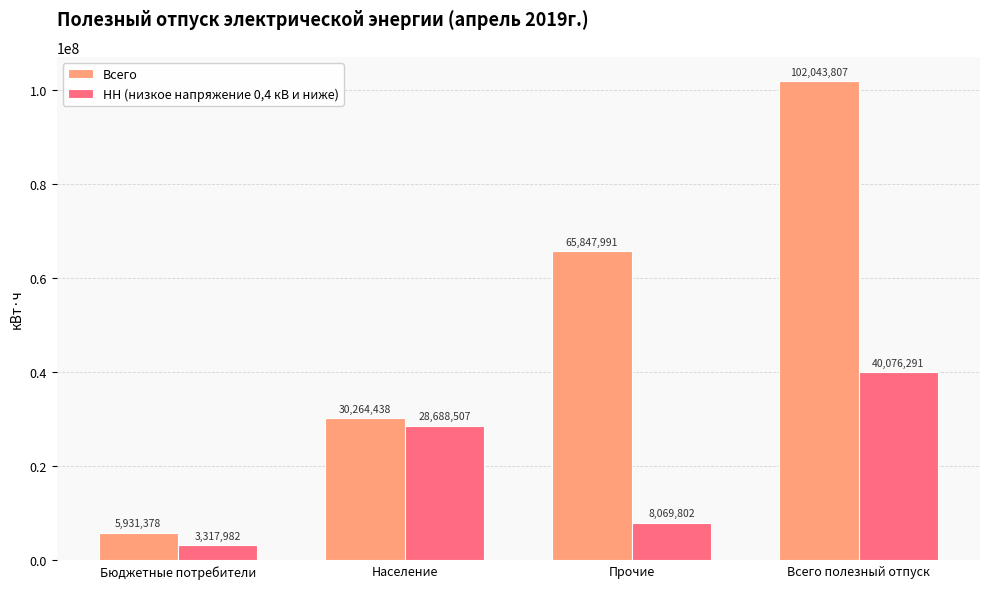

List the series in order of their overall mean, highest first.

Всего, НН (низкое напряжение 0,4 кВ и ниже)